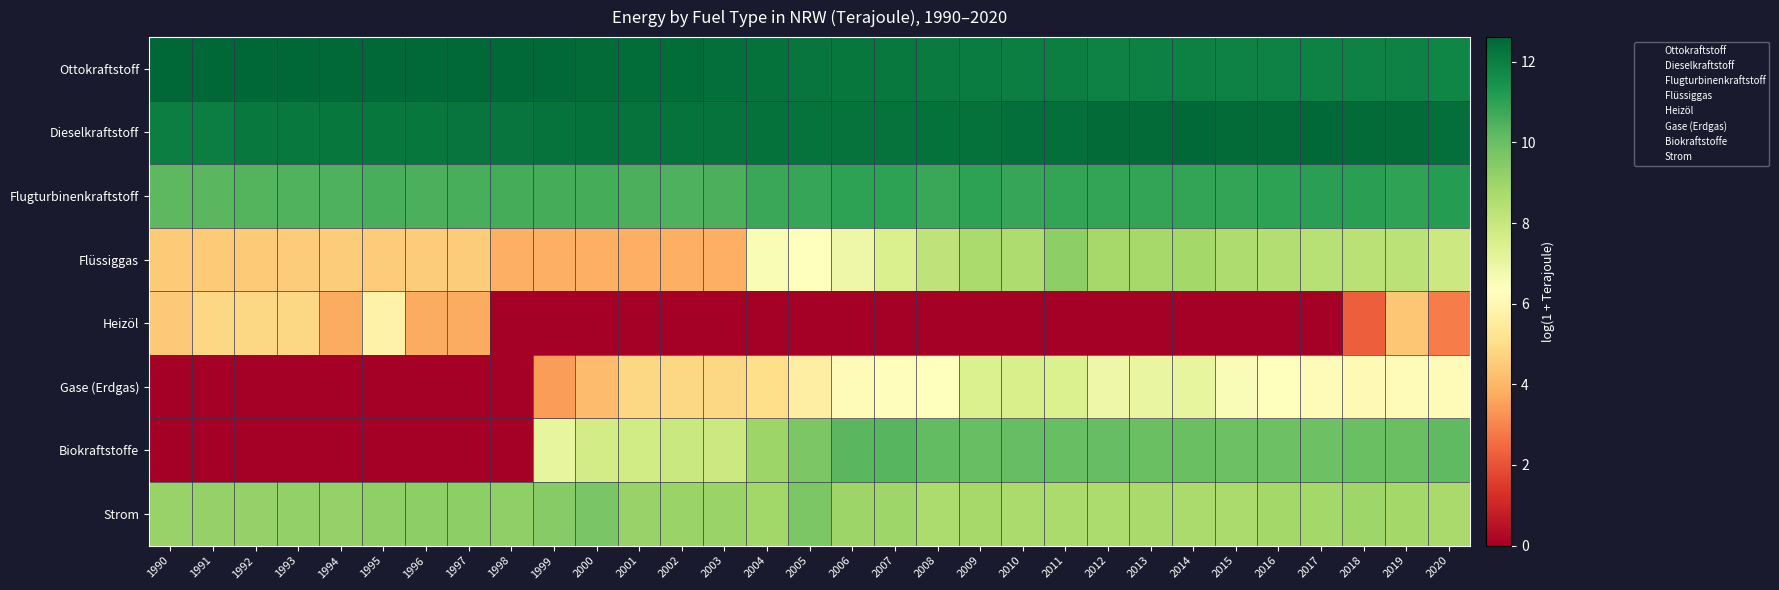

Reading left to right, list all the values displayed in this chart.

Ottokraftstoff: 1990=12.6	1991=12.6	1992=12.6	1993=12.6	1994=12.5	1995=12.5	1996=12.5	1997=12.5	1998=12.5	1999=12.5	2000=12.5	2001=12.5	2002=12.4	2003=12.4	2004=12.3	2005=12.2	2006=12.2	2007=12.1	2008=12.1	2009=12.1	2010=12.0	2011=12.0	2012=11.9	2013=11.9	2014=11.9	2015=11.9	2016=11.9	2017=11.9	2018=11.9	2019=11.9	2020=11.8
Dieselkraftstoff: 1990=12.0	1991=12.0	1992=12.1	1993=12.2	1994=12.2	1995=12.2	1996=12.2	1997=12.2	1998=12.3	1999=12.3	2000=12.3	2001=12.3	2002=12.3	2003=12.3	2004=12.3	2005=12.3	2006=12.3	2007=12.3	2008=12.3	2009=12.4	2010=12.4	2011=12.4	2012=12.5	2013=12.5	2014=12.5	2015=12.5	2016=12.5	2017=12.5	2018=12.5	2019=12.5	2020=12.4
Flugturbinenkraftstoff: 1990=10.2	1991=10.3	1992=10.4	1993=10.4	1994=10.5	1995=10.5	1996=10.5	1997=10.6	1998=10.6	1999=10.6	2000=10.6	2001=10.5	2002=10.5	2003=10.5	2004=10.8	2005=10.9	2006=11.0	2007=11.0	2008=10.8	2009=11.0	2010=10.9	2011=10.9	2012=10.9	2013=10.9	2014=10.9	2015=10.9	2016=11.0	2017=11.1	2018=11.1	2019=11.0	2020=11.1
Flüssiggas: 1990=4.5	1991=4.5	1992=4.5	1993=4.5	1994=4.5	1995=4.5	1996=4.5	1997=4.5	1998=3.9	1999=3.9	2000=3.9	2001=3.9	2002=3.9	2003=3.9	2004=6.5	2005=6.3	2006=6.9	2007=7.5	2008=8.2	2009=8.7	2010=8.6	2011=9.3	2012=8.8	2013=8.8	2014=8.8	2015=8.6	2016=8.5	2017=8.4	2018=8.3	2019=8.3	2020=7.9
Heizöl: 1990=4.5	1991=4.9	1992=4.9	1993=4.9	1994=3.8	1995=5.8	1996=3.8	1997=3.8	1998=0.0	1999=0.0	2000=0.0	2001=0.0	2002=0.0	2003=0.0	2004=0.0	2005=0.0	2006=0.0	2007=0.0	2008=0.0	2009=0.0	2010=0.0	2011=0.0	2012=0.0	2013=0.0	2014=0.0	2015=0.0	2016=0.0	2017=0.0	2018=2.2	2019=4.4	2020=2.8
Gase (Erdgas): 1990=0.0	1991=0.0	1992=0.0	1993=0.0	1994=0.0	1995=0.0	1996=0.0	1997=0.0	1998=0.0	1999=3.5	2000=4.2	2001=4.9	2002=4.9	2003=4.9	2004=5.1	2005=5.7	2006=6.2	2007=6.2	2008=6.3	2009=7.5	2010=7.6	2011=7.5	2012=6.9	2013=7.0	2014=7.1	2015=6.5	2016=6.3	2017=6.1	2018=6.1	2019=6.1	2020=6.2
Biokraftstoffe: 1990=0.0	1991=0.0	1992=0.0	1993=0.0	1994=0.0	1995=0.0	1996=0.0	1997=0.0	1998=0.0	1999=7.1	2000=7.7	2001=7.8	2002=7.9	2003=7.9	2004=9.0	2005=9.6	2006=10.3	2007=10.3	2008=10.1	2009=10.0	2010=10.1	2011=10.0	2012=10.1	2013=10.0	2014=10.0	2015=9.9	2016=9.9	2017=9.9	2018=10.0	2019=10.0	2020=10.1
Strom: 1990=9.1	1991=9.1	1992=9.1	1993=9.2	1994=9.2	1995=9.3	1996=9.3	1997=9.3	1998=9.2	1999=9.4	2000=9.7	2001=9.1	2002=9.0	2003=9.0	2004=8.9	2005=9.6	2006=9.0	2007=9.0	2008=8.7	2009=8.8	2010=8.7	2011=8.7	2012=8.6	2013=8.7	2014=8.7	2015=8.7	2016=8.8	2017=8.8	2018=8.9	2019=8.8	2020=8.7